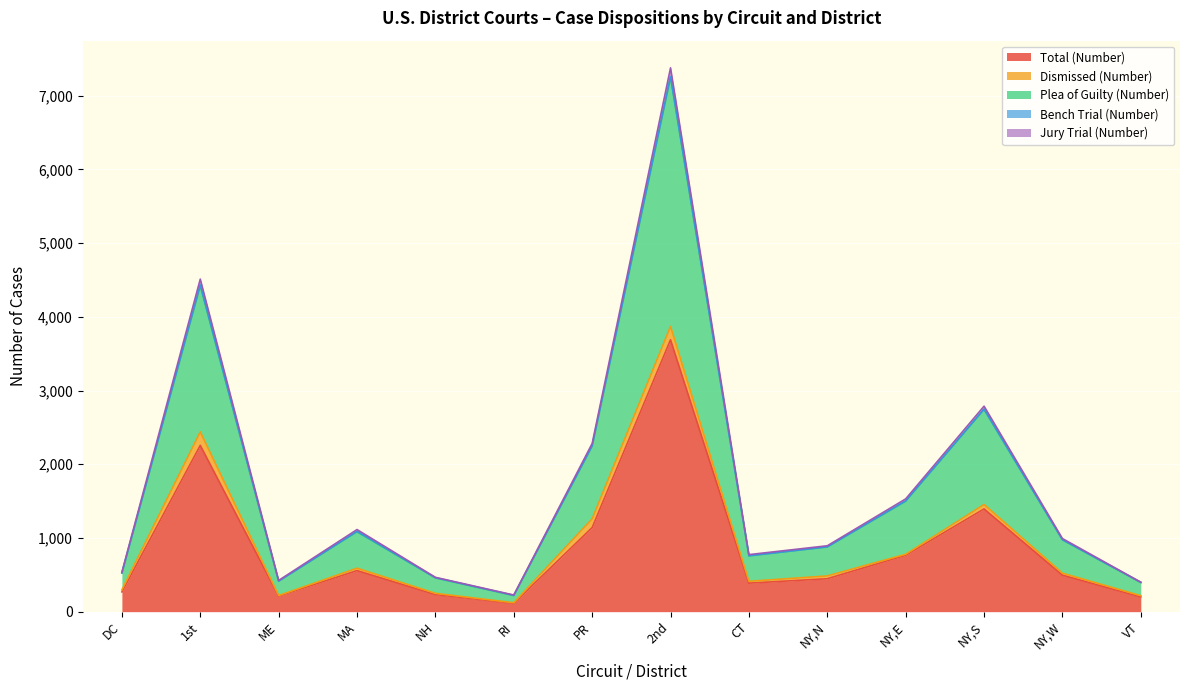

Where is Total (Number) nearest to the value 1901?

1st